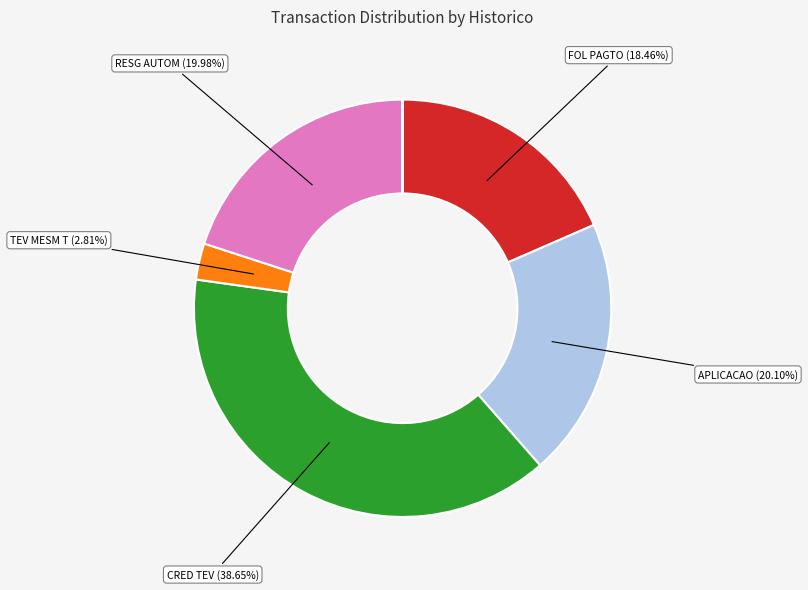

Does any single category account for the majority?

No